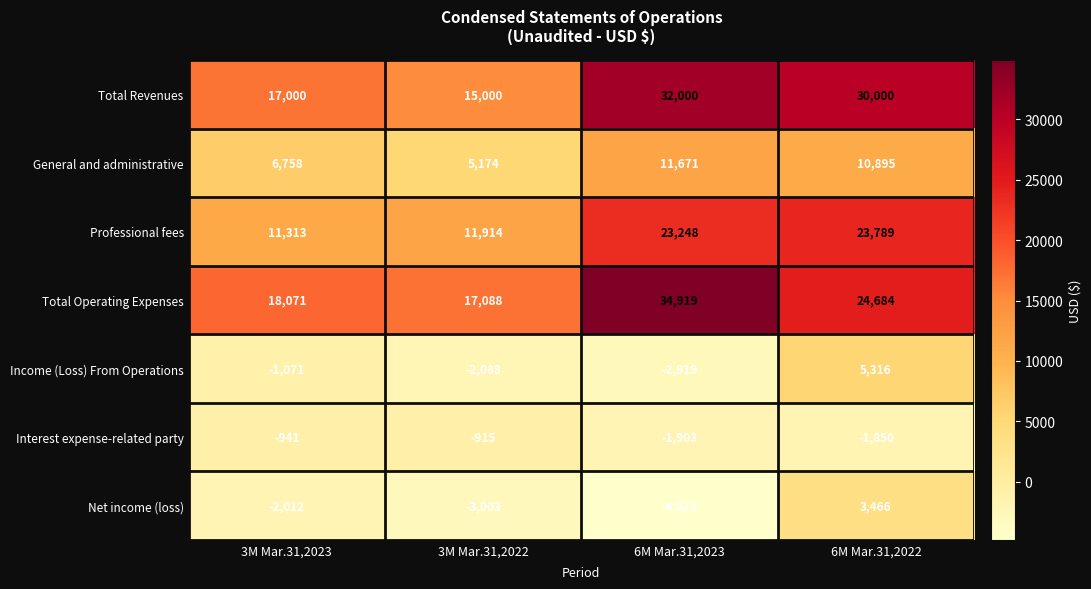

What is the difference between the Total Revenues values at 3M Mar.31,2023 and 6M Mar.31,2022?

13000